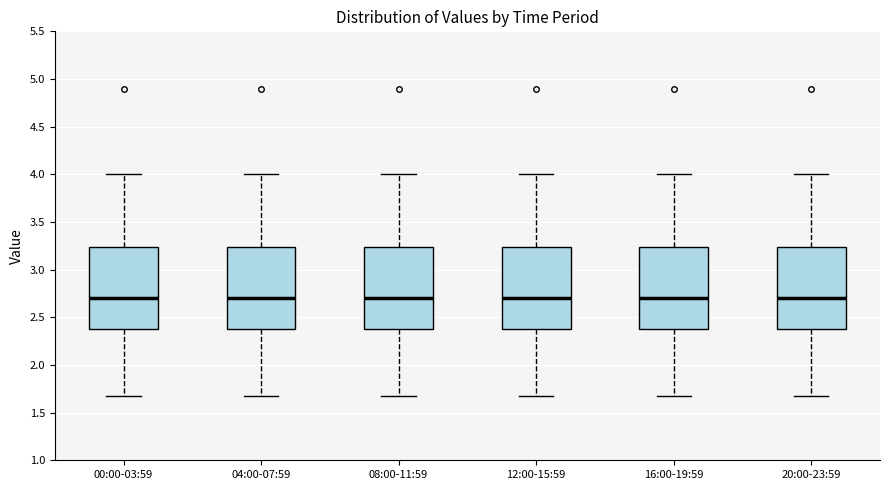

Reading left to right, read every box against the y-axis: the position of its median line, the range the box covers, and the ends of its whiskers. The values are not printed on the chart, so give them approximately, as read against the axis.

00:00-03:59: median 2.70, box 2.40 to 3.25, whiskers 1.65 to 4.00
04:00-07:59: median 2.70, box 2.40 to 3.25, whiskers 1.65 to 4.00
08:00-11:59: median 2.70, box 2.40 to 3.25, whiskers 1.65 to 4.00
12:00-15:59: median 2.70, box 2.40 to 3.25, whiskers 1.65 to 4.00
16:00-19:59: median 2.70, box 2.40 to 3.25, whiskers 1.65 to 4.00
20:00-23:59: median 2.70, box 2.40 to 3.25, whiskers 1.65 to 4.00